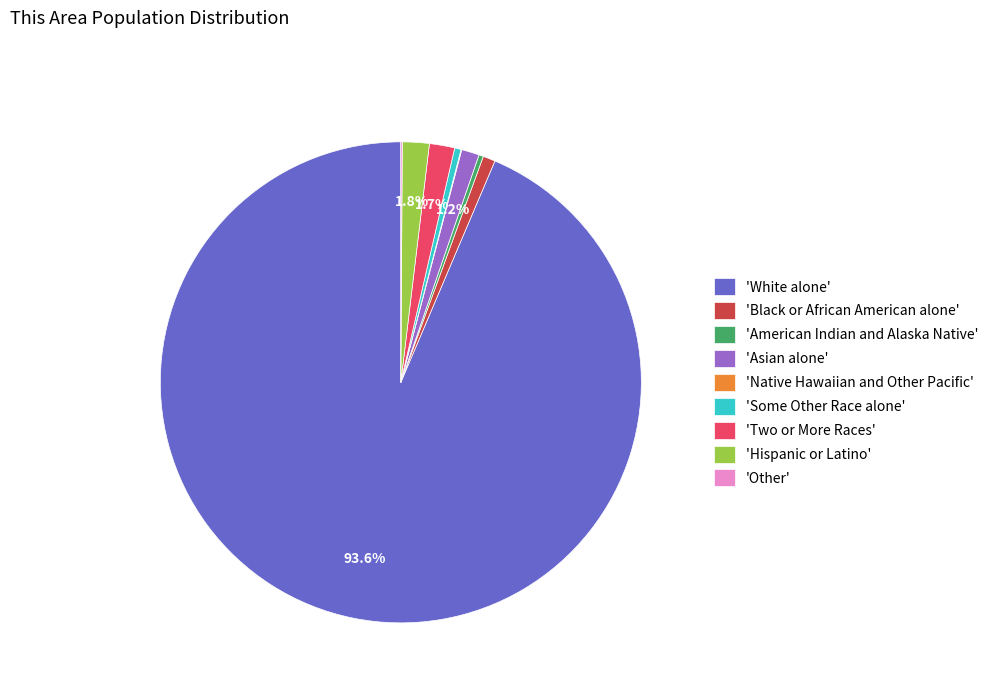

Which category accounts for the majority?

'White alone'